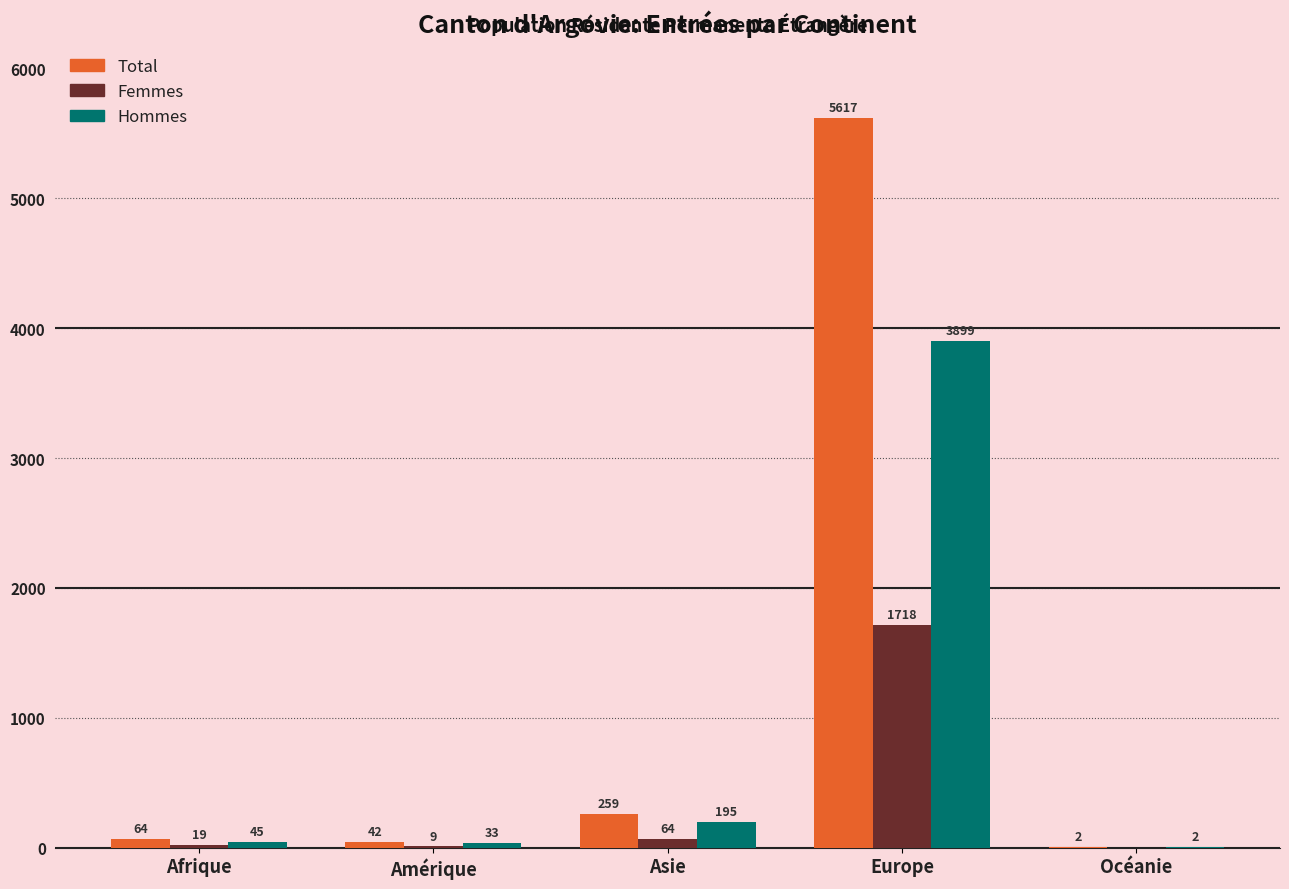

Reading left to right, extract all data points from this chart.

Total: 64	42	259	5617	2
Femmes: 19	9	64	1718	0
Hommes: 45	33	195	3899	2